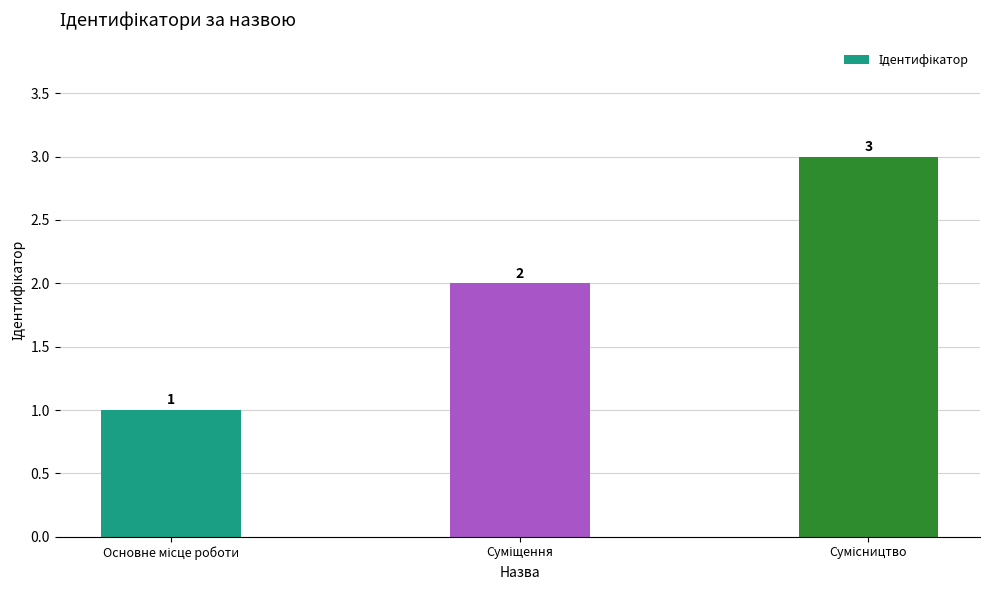

Count the values in the range 1 to 3.

3